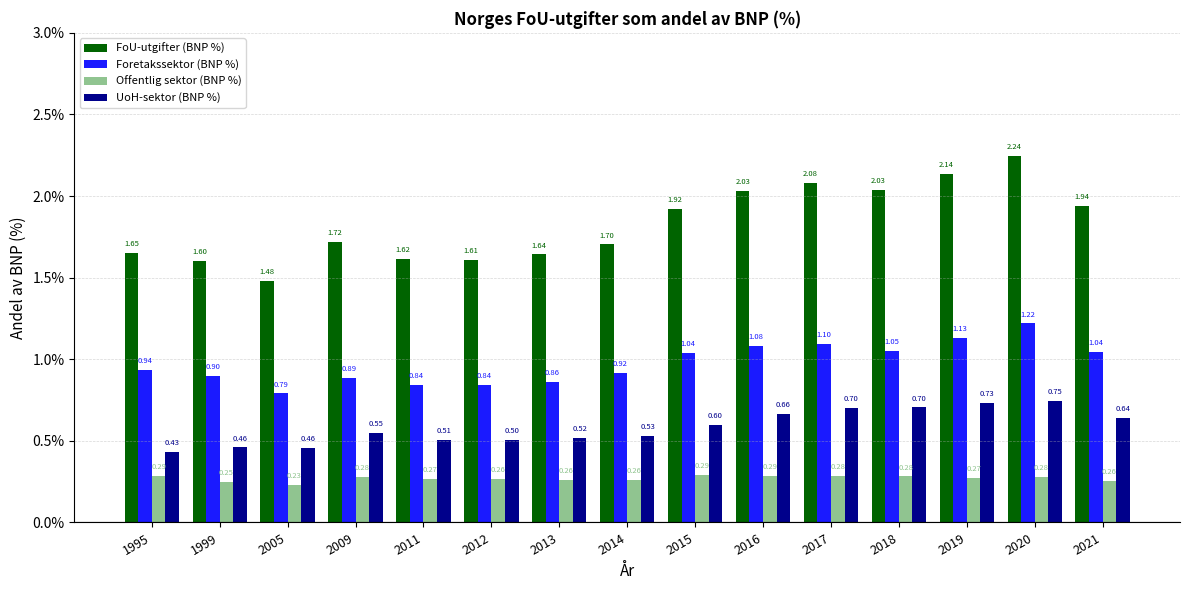

Which series has the largest range (max minus min)?

FoU-utgifter (BNP %)